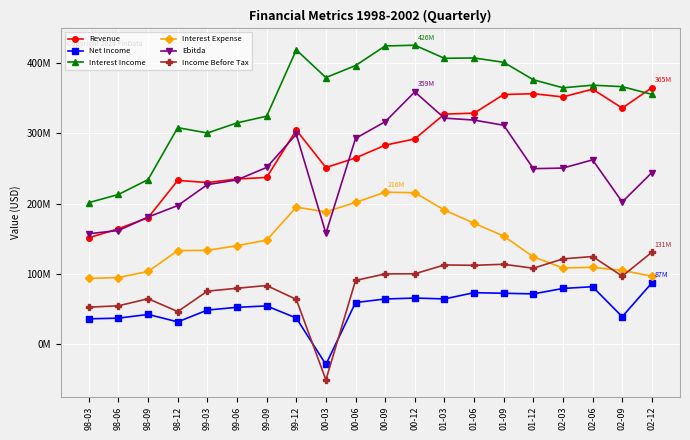

What are all the series names shown in the legend?

Revenue, Net Income, Interest Income, Interest Expense, Ebitda, Income Before Tax